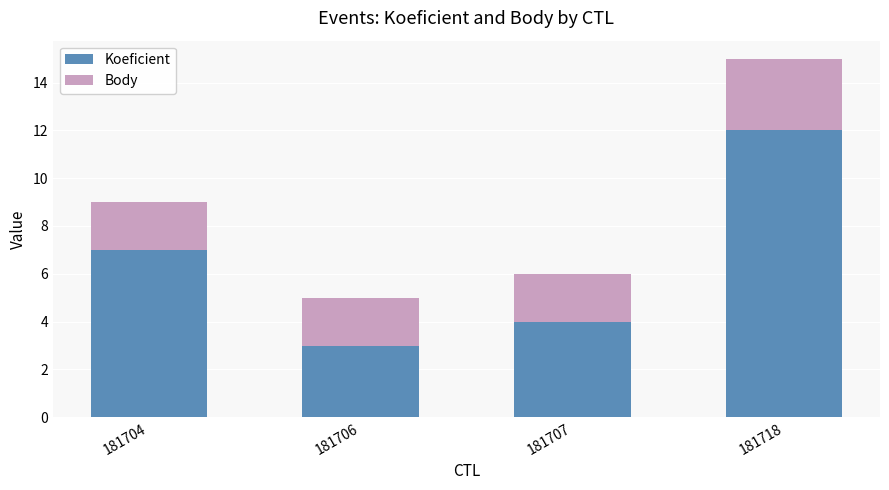

What is the sum of all Koeficient values?

26